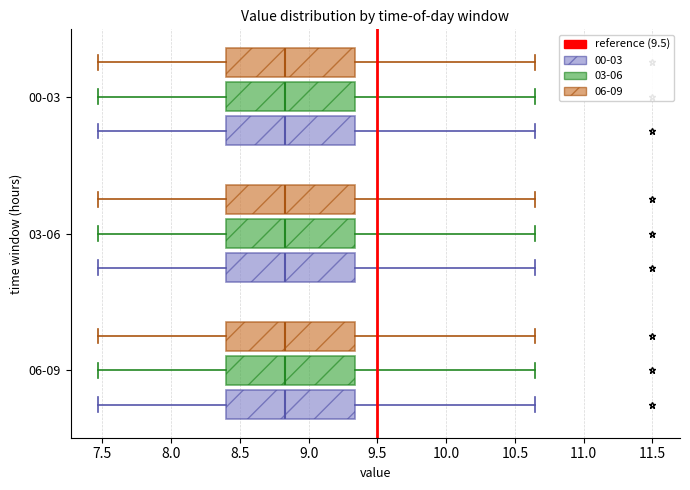

Reading bottom to top, read every box against the x-axis: the position of its median line, the range the box covers, and the ends of its whiskers. The values are not printed on the chart, so give them approximately, as read against the axis.

06-09 (00-03): median 8.85, box 8.40 to 9.35, whiskers 7.45 to 10.65
06-09 (03-06): median 8.85, box 8.40 to 9.35, whiskers 7.45 to 10.65
06-09 (06-09): median 8.85, box 8.40 to 9.35, whiskers 7.45 to 10.65
03-06 (00-03): median 8.85, box 8.40 to 9.35, whiskers 7.45 to 10.65
03-06 (03-06): median 8.85, box 8.40 to 9.35, whiskers 7.45 to 10.65
03-06 (06-09): median 8.85, box 8.40 to 9.35, whiskers 7.45 to 10.65
00-03 (00-03): median 8.85, box 8.40 to 9.35, whiskers 7.45 to 10.65
00-03 (03-06): median 8.85, box 8.40 to 9.35, whiskers 7.45 to 10.65
00-03 (06-09): median 8.85, box 8.40 to 9.35, whiskers 7.45 to 10.65